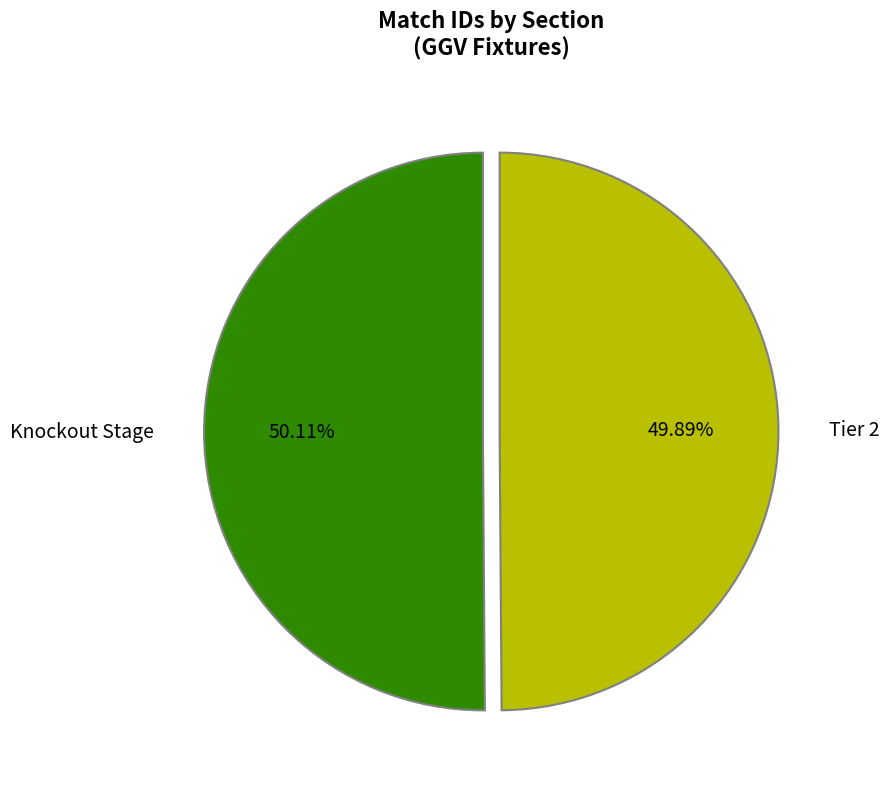

How many slices are in this pie chart?

2